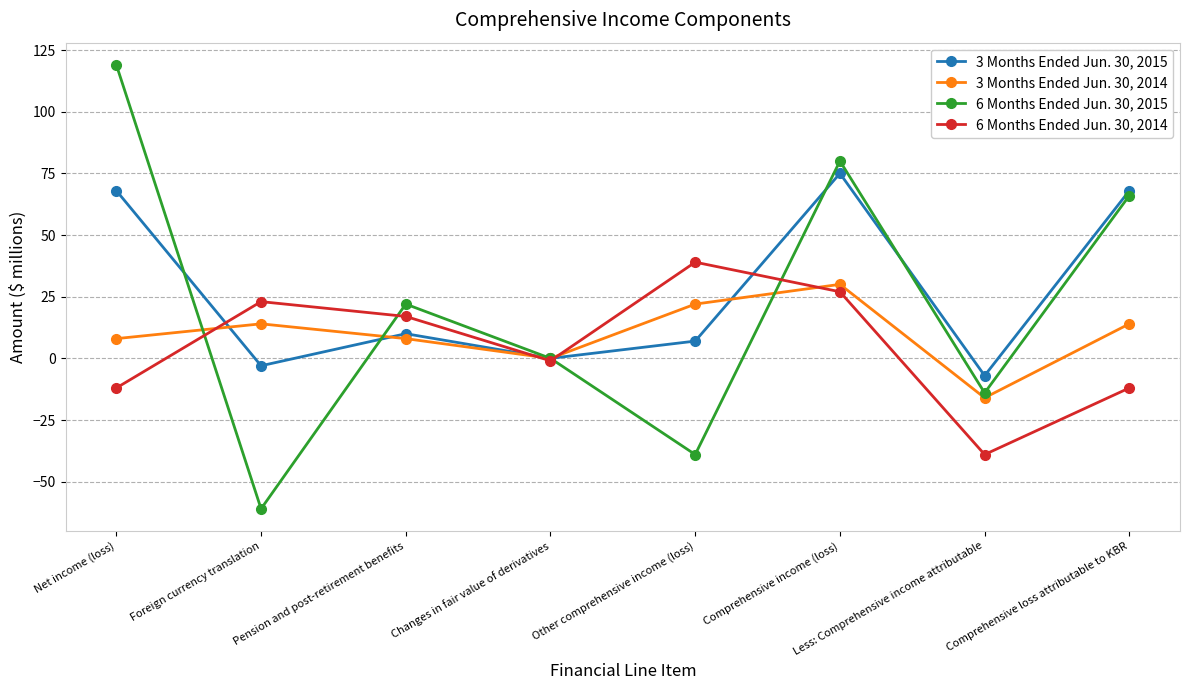

Where is the first local maximum for 6 Months Ended Jun. 30, 2015?

Pension and post-retirement benefits